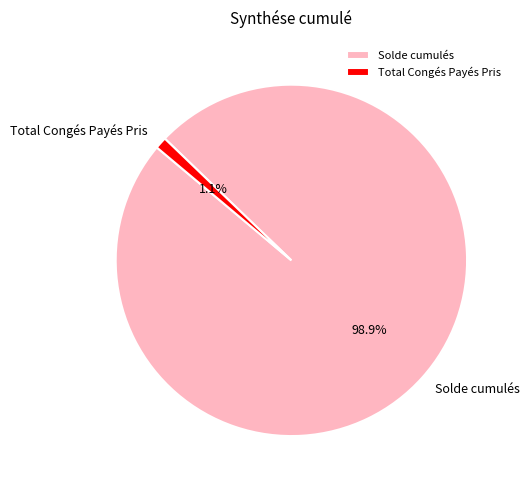

How many segments does this pie chart have?

2